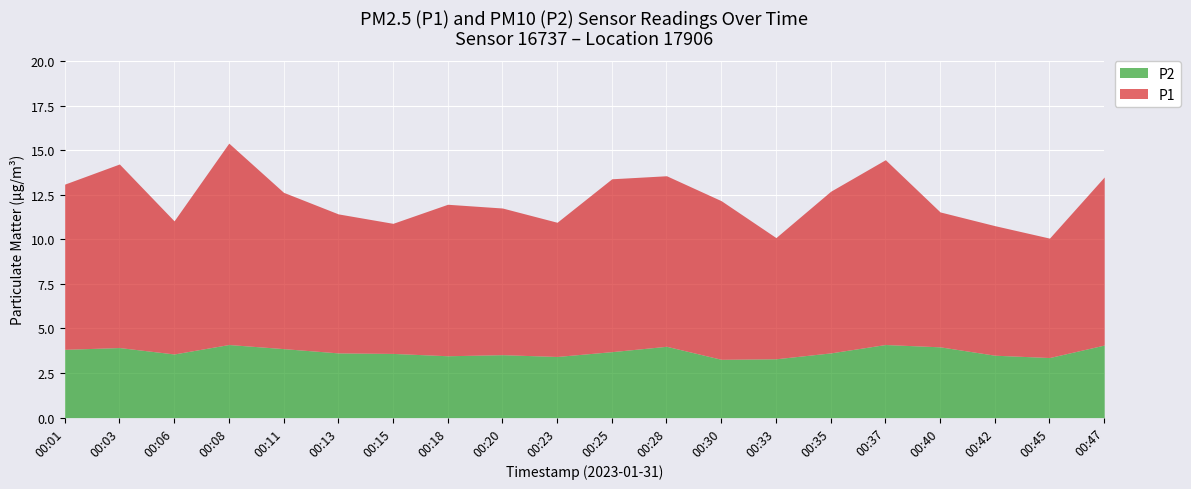

Reading left to right, list all the values displayed in this chart.

P1: 00:01=9.3	00:03=10.3	00:06=7.5	00:08=11.3	00:11=8.8	00:13=7.8	00:15=7.3	00:18=8.5	00:20=8.2	00:23=7.5	00:25=9.7	00:28=9.6	00:30=8.9	00:33=6.8	00:35=9.1	00:37=10.4	00:40=7.6	00:42=7.3	00:45=6.7	00:47=9.4
P2: 00:01=3.8	00:03=3.9	00:06=3.6	00:08=4.1	00:11=3.9	00:13=3.6	00:15=3.6	00:18=3.5	00:20=3.5	00:23=3.4	00:25=3.7	00:28=4.0	00:30=3.3	00:33=3.3	00:35=3.6	00:37=4.1	00:40=4.0	00:42=3.5	00:45=3.4	00:47=4.1